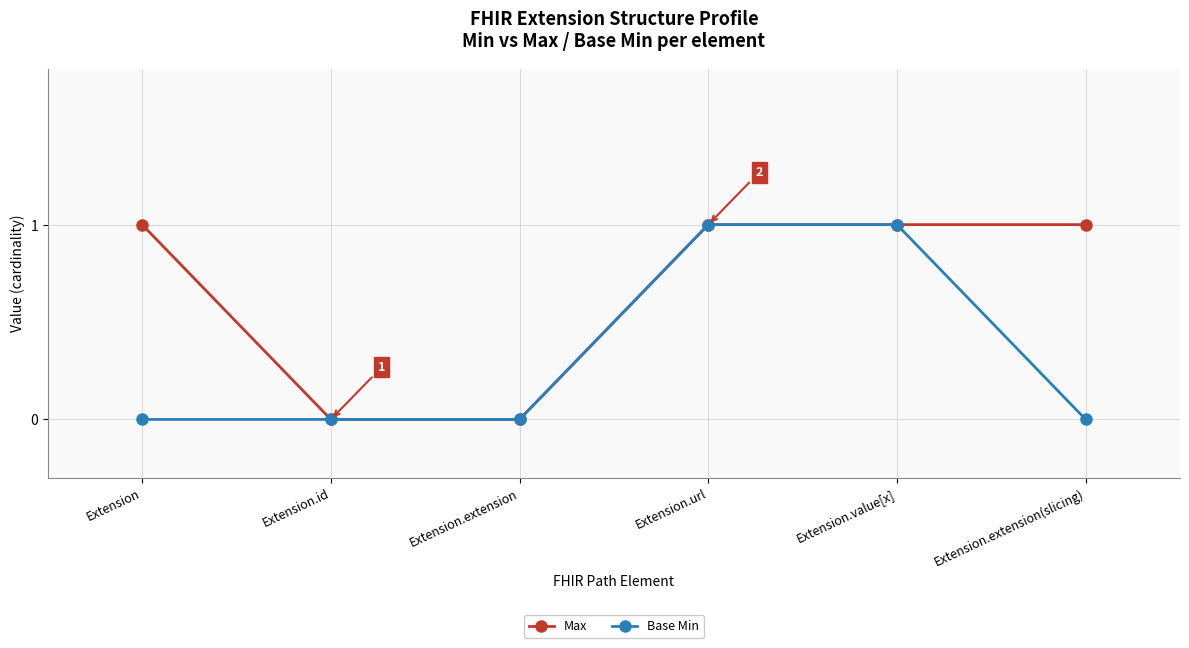

What is the greatest value displayed?

1